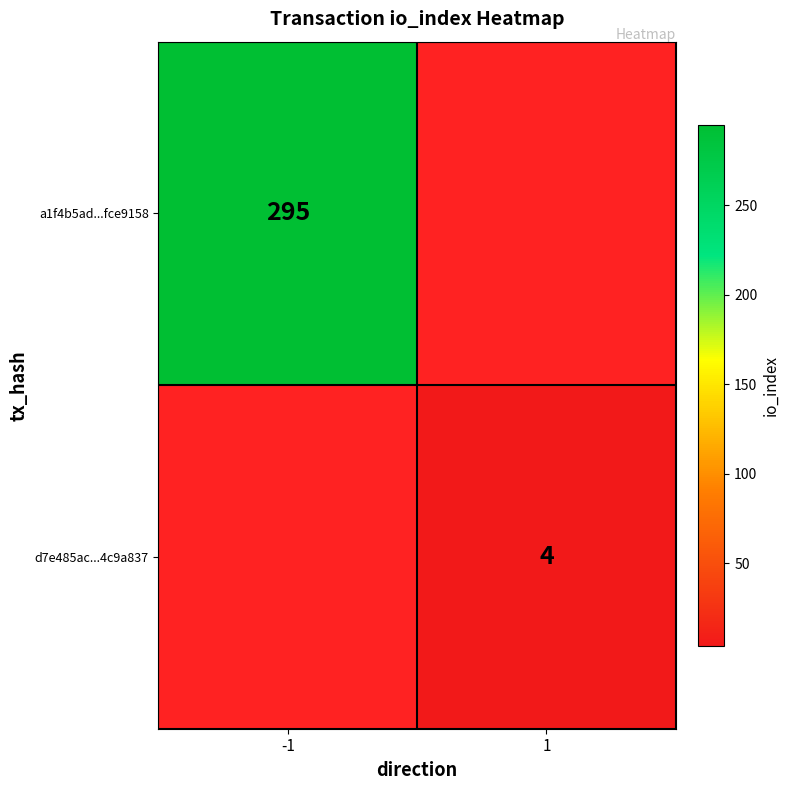

What is the smallest value displayed?

4.0